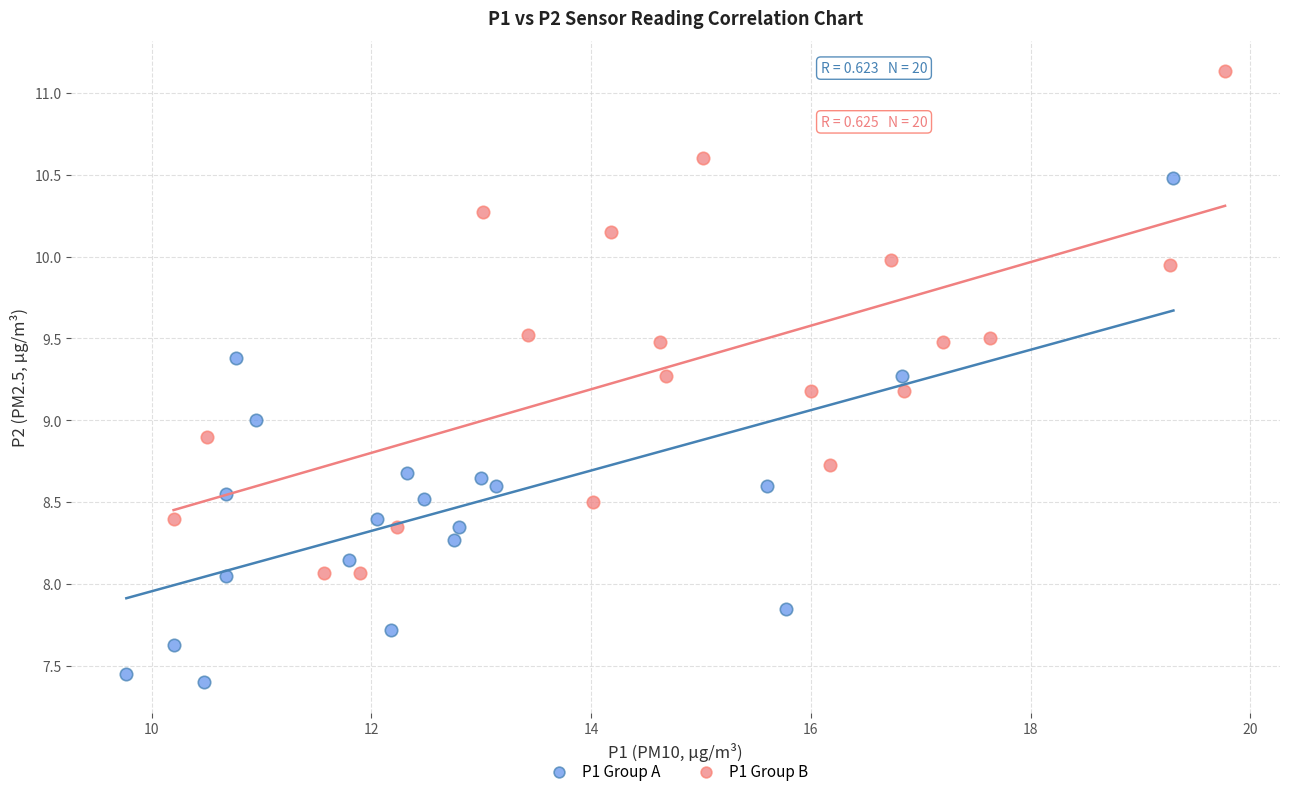

Which series contains the lowest Y value?

P1 Group A